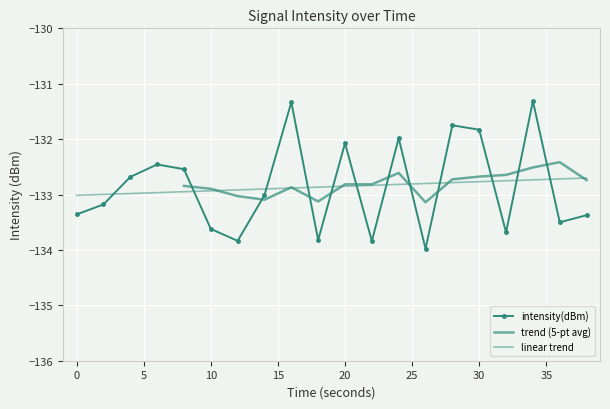

Reading left to right, what are all the values shown in this chart?

0=-133.4	2=-133.2	4=-132.7	6=-132.5	8=-132.5	10=-133.6	12=-133.8	14=-133.0	16=-131.3	18=-133.8	20=-132.1	22=-133.8	24=-132.0	26=-134.0	28=-131.8	30=-131.8	32=-133.7	34=-131.3	36=-133.5	38=-133.4